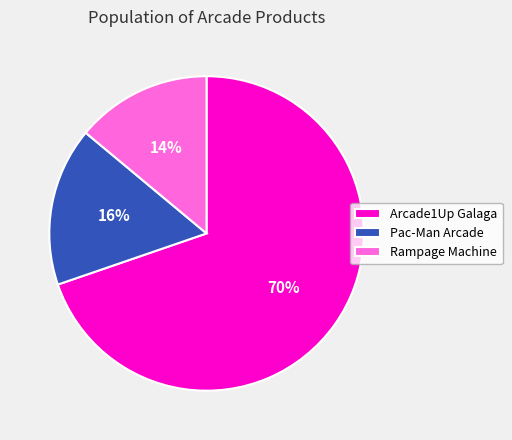

Which has a higher value, Rampage Machine or Pac-Man Arcade?

Pac-Man Arcade